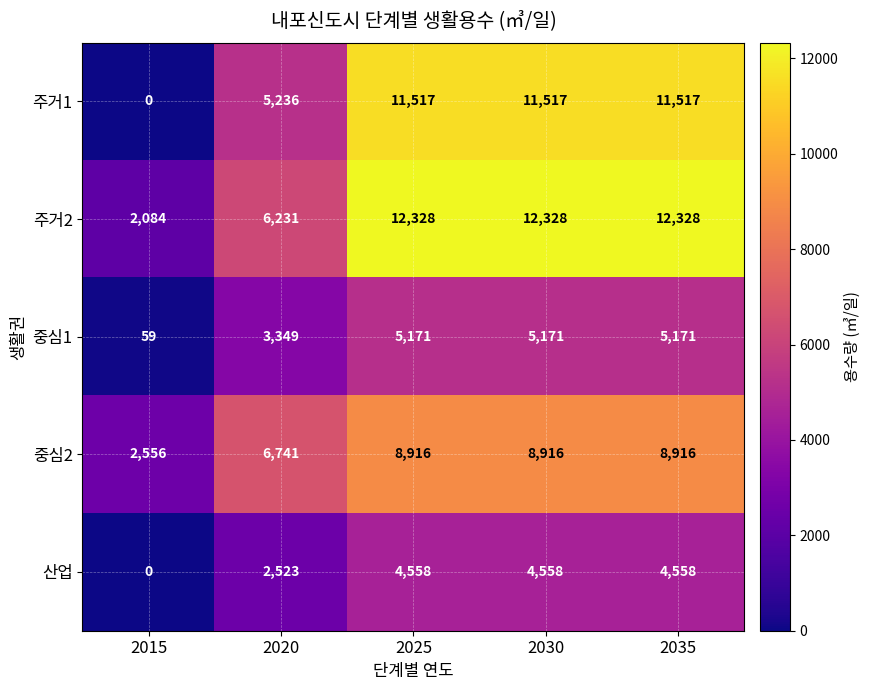

Which series has the largest range (max minus min)?

주거1